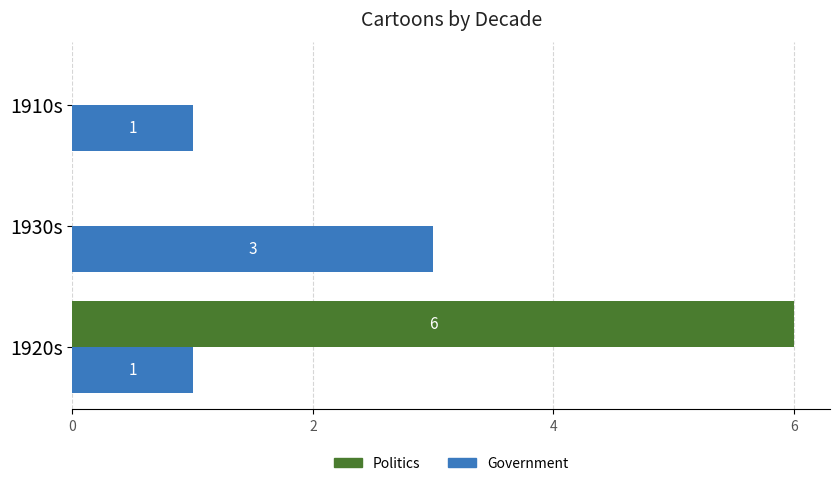

Which series has the largest total across all categories?

Politics